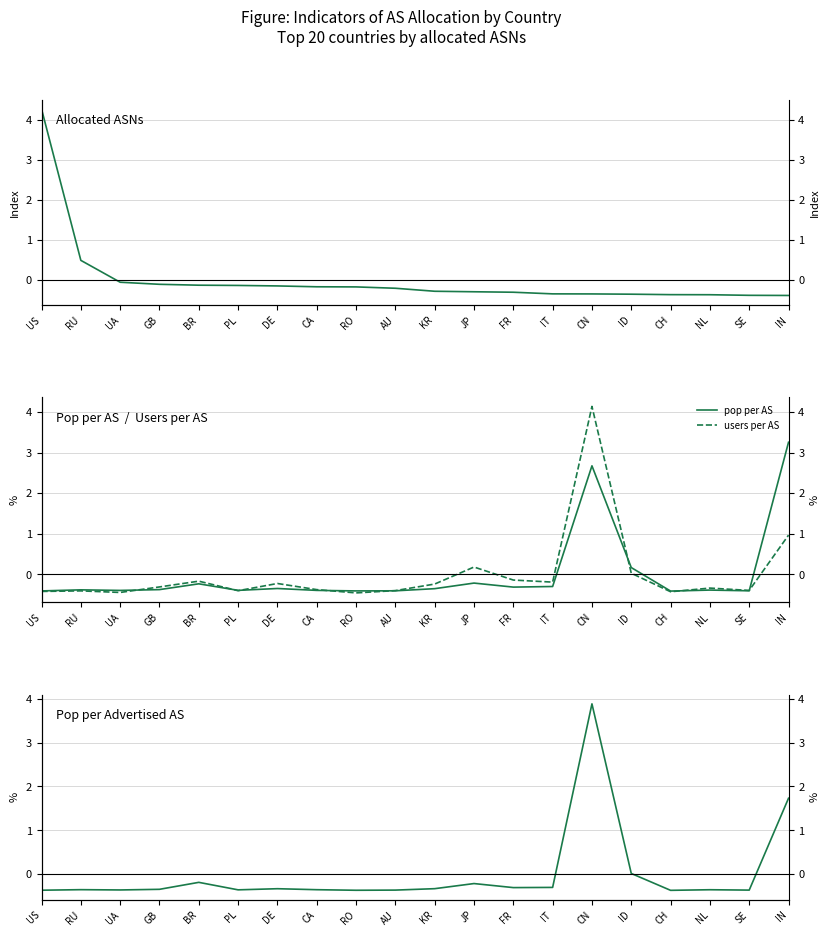

What is the label of the 18th point from the left?

NL